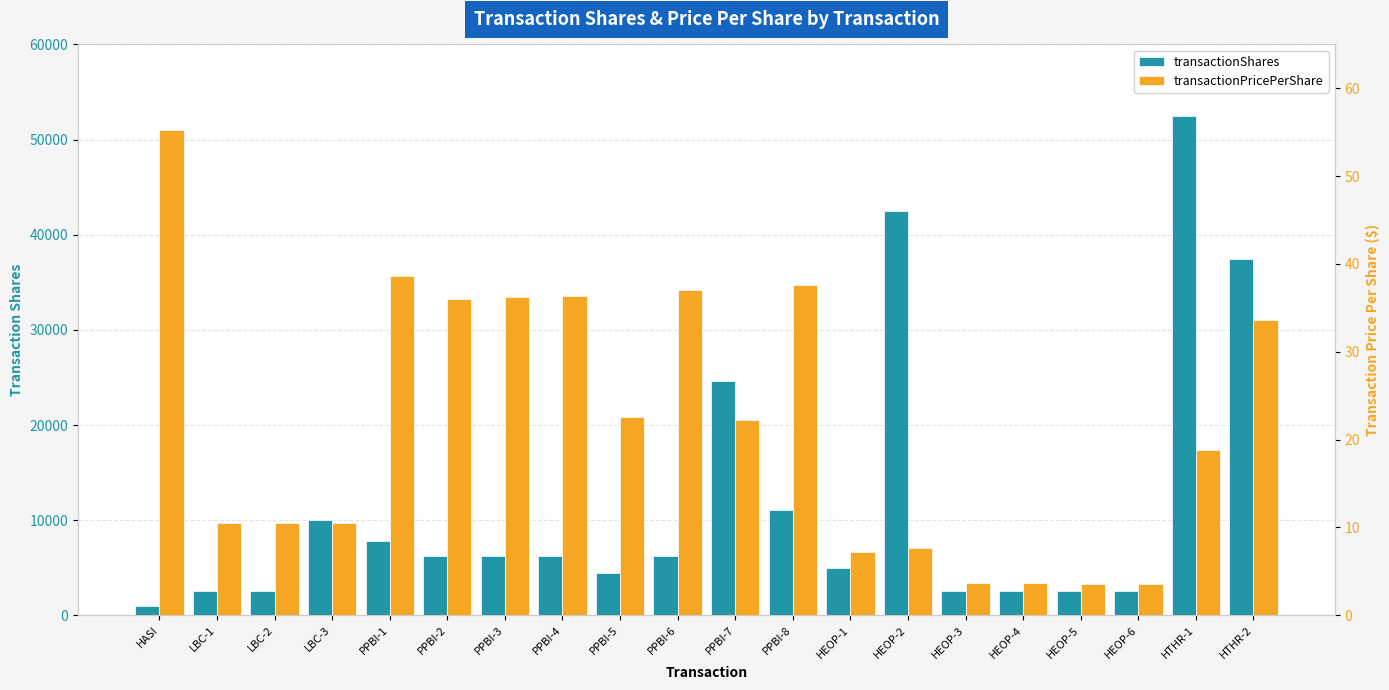

Between LBC-2 and PPBI-3, which series saw the biggest shift?

transactionShares